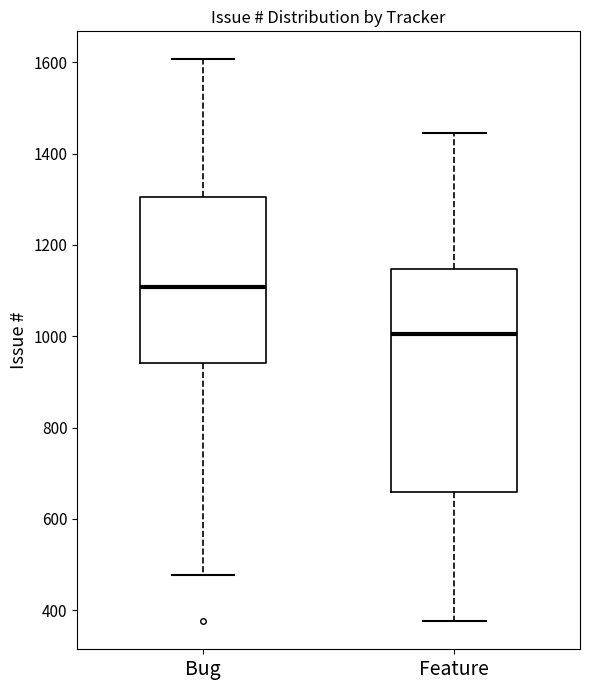

Reading left to right, transcribe this box plot: for each box, give where its median line is, the range the box spans, and where its two whiskers end, as read against the y-axis. The values are not printed on the chart, so give them approximately, as read against the axis.

Bug: median 1100, box 940 to 1300, whiskers 480 to 1600
Feature: median 1000, box 660 to 1140, whiskers 380 to 1440